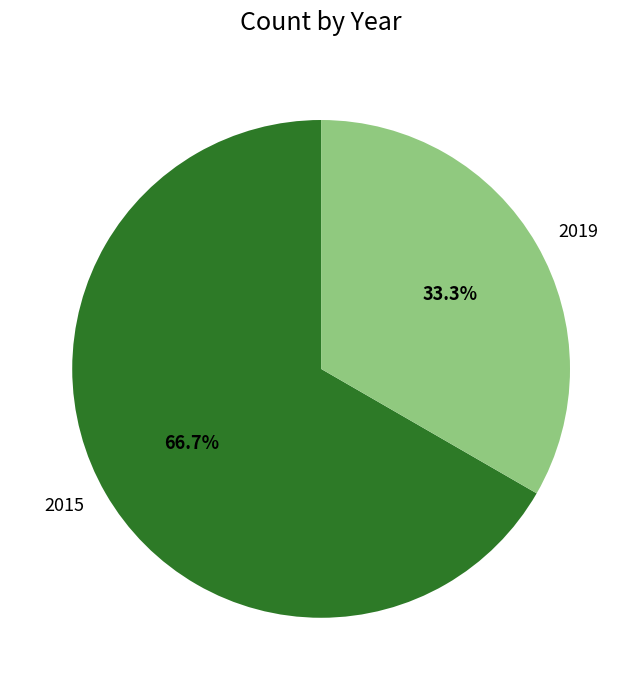

What is the ratio of the value at 2015 to the value at 2019?

2.0